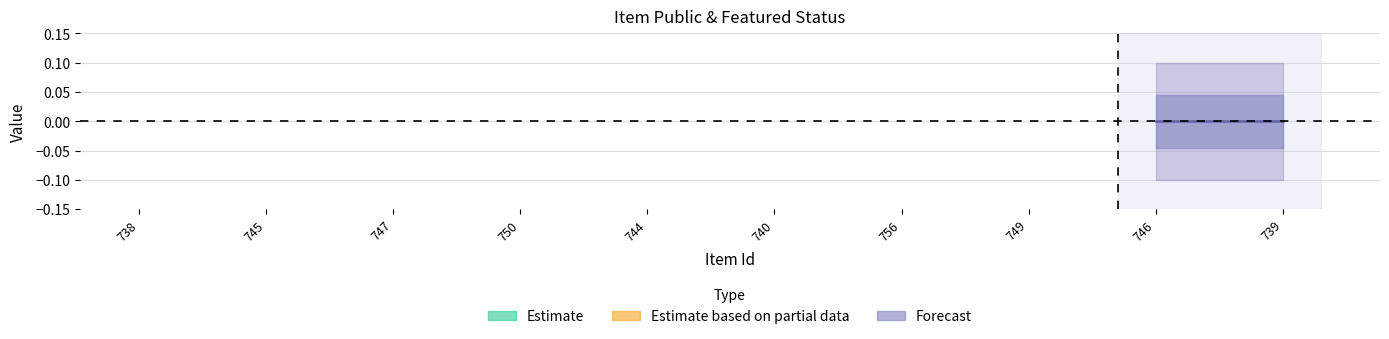

The value of featured at 739 is 0. True or false?

True